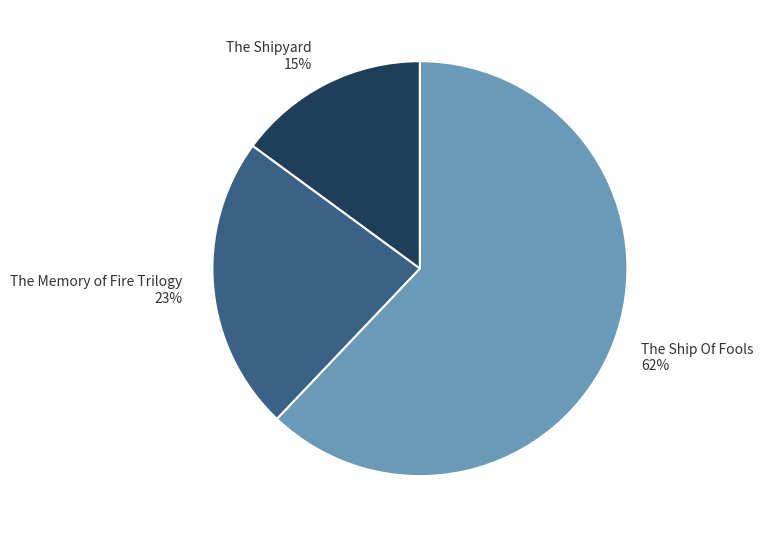

To the nearest percent, what percentage of the pie is The Shipyard?

15%